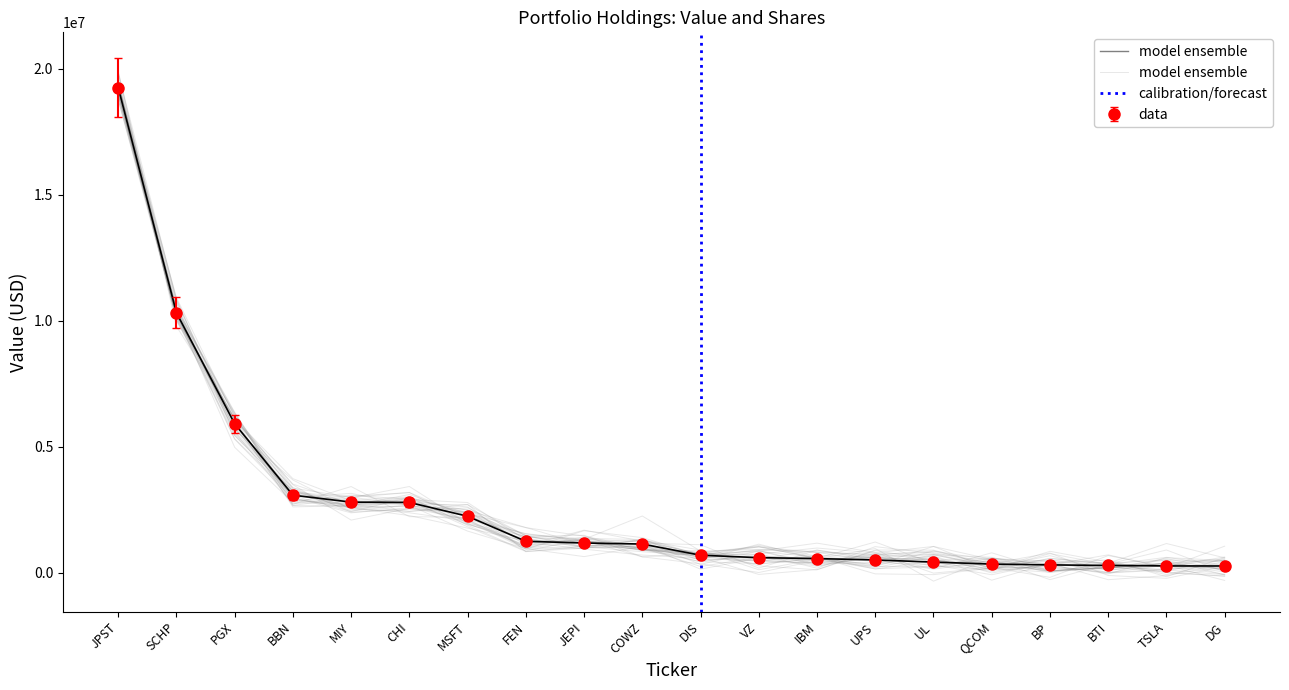

Reading left to right, extract all data points from this chart.

JPST=19246000	SCHP=10317000	PGX=5914000	BBN=3079000	MIY=2805000	CHI=2791000	MSFT=2243000	FEN=1250000	JEPI=1183000	COWZ=1141000	DIS=698000	VZ=601000	IBM=564000	UPS=510000	UL=426000	QCOM=346000	BP=314000	BTI=293000	TSLA=273000	DG=271000